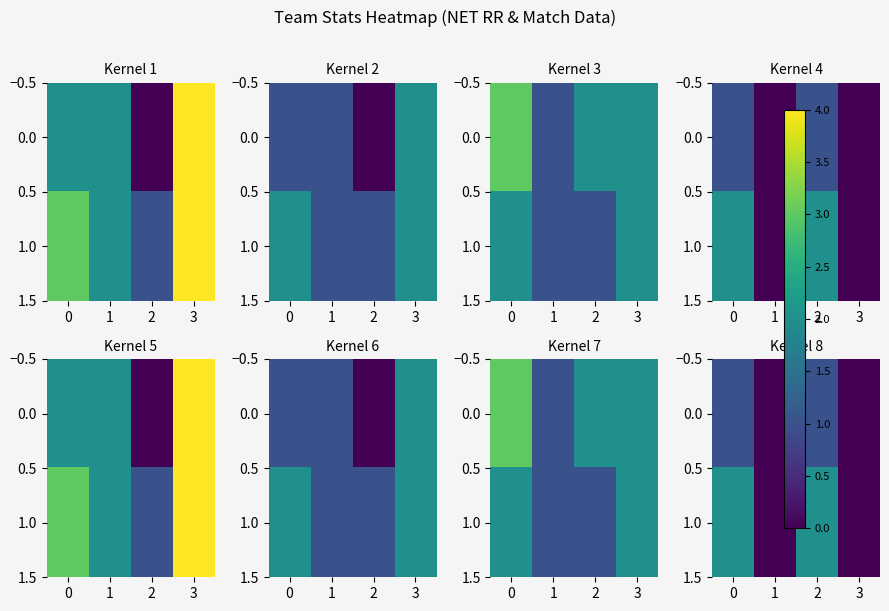

Which series has the largest total across all categories?

1.0